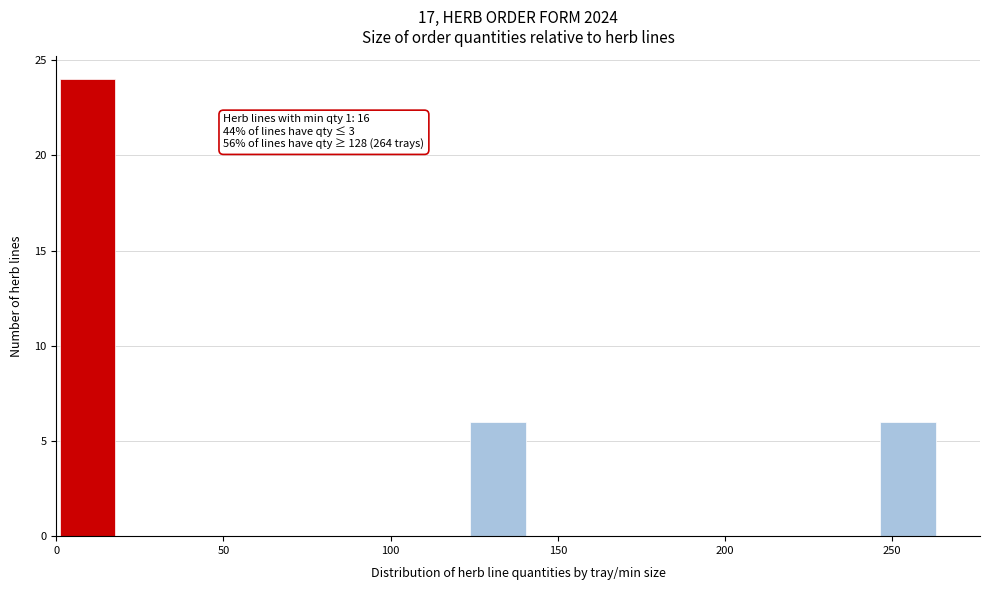

Around what value on the x-axis is the tallest bar? Give the approximate position of its centre, as read against the axis.

10